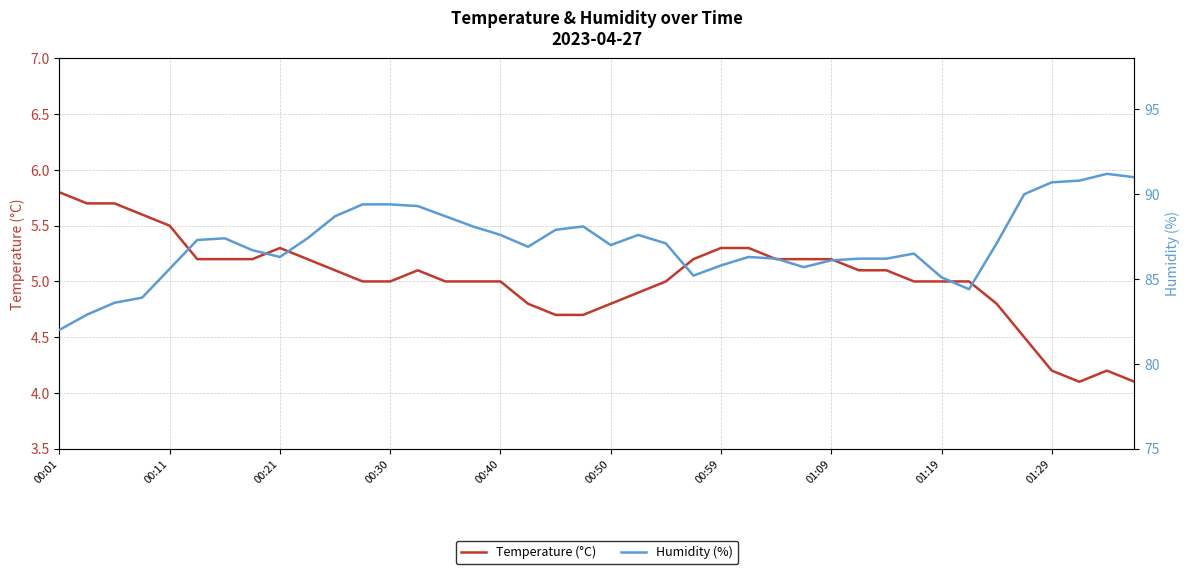

How many lines are shown in the chart?

2